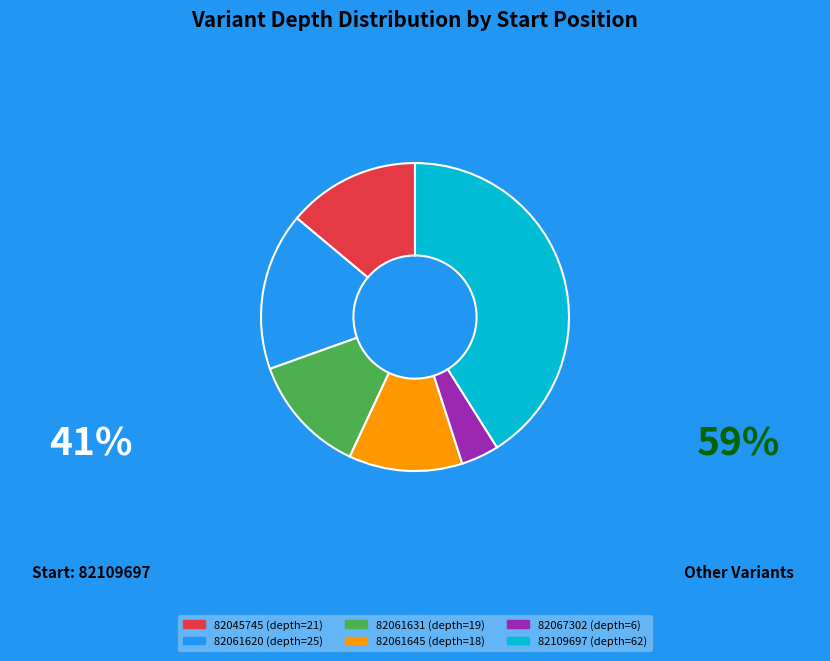

Rank the categories by value from highest to lowest.

82109697, 82061620, 82045745, 82061631, 82061645, 82067302